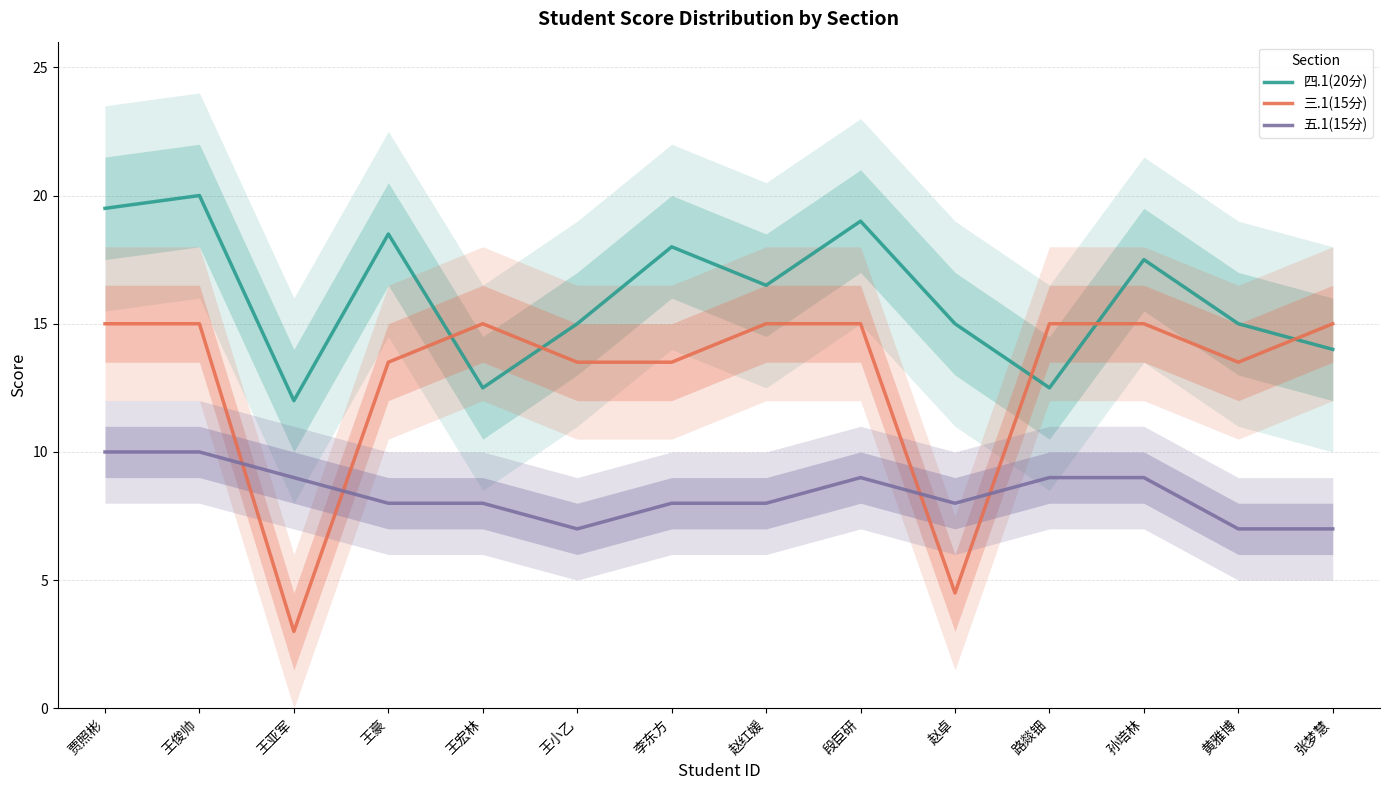

How many interior local valleys does the 四.1(20分) series have?

4